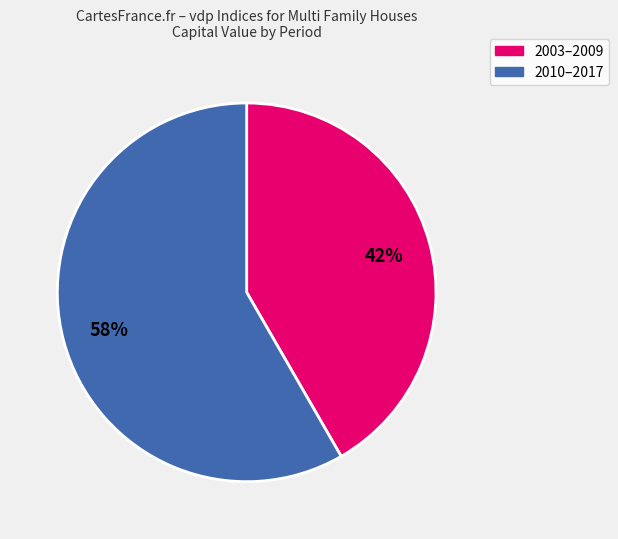

Is there any slice that represents more than half of the pie?

Yes